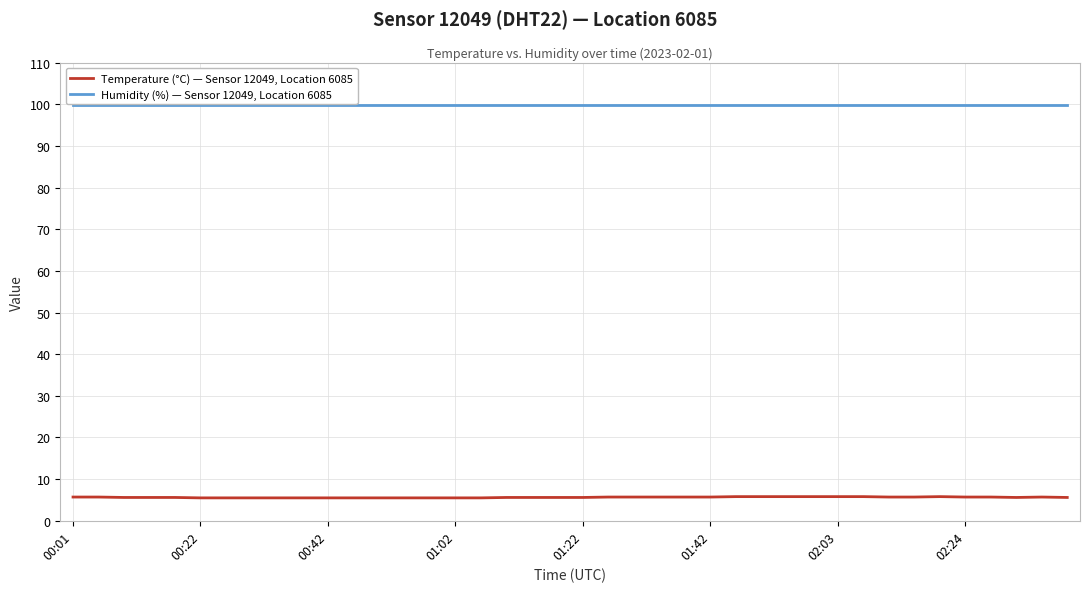

Which series has the largest total across all categories?

Humidity (%) — Sensor 12049, Location 6085